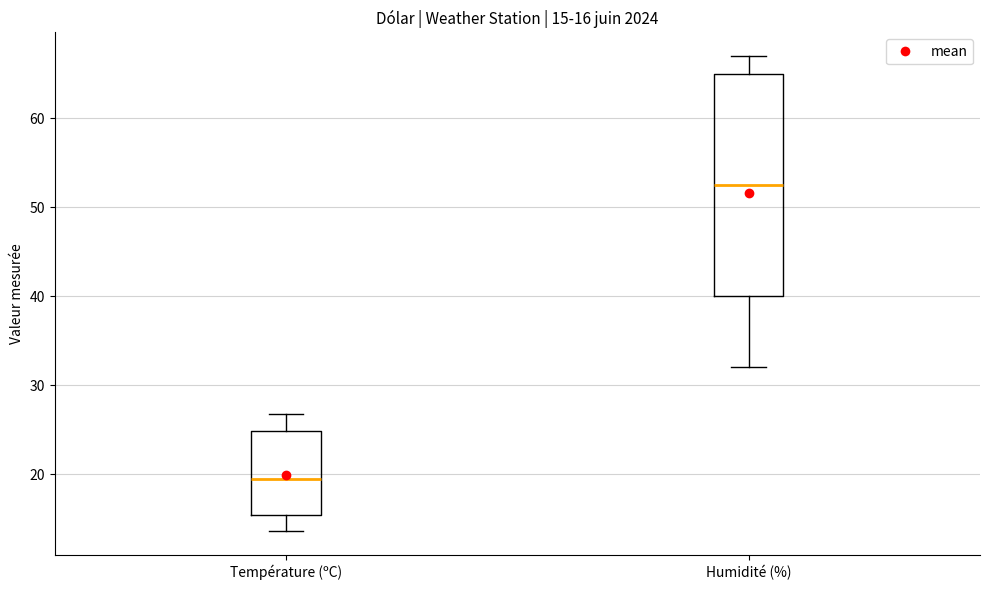

Which box has the lowest median line?

Température (ºC)